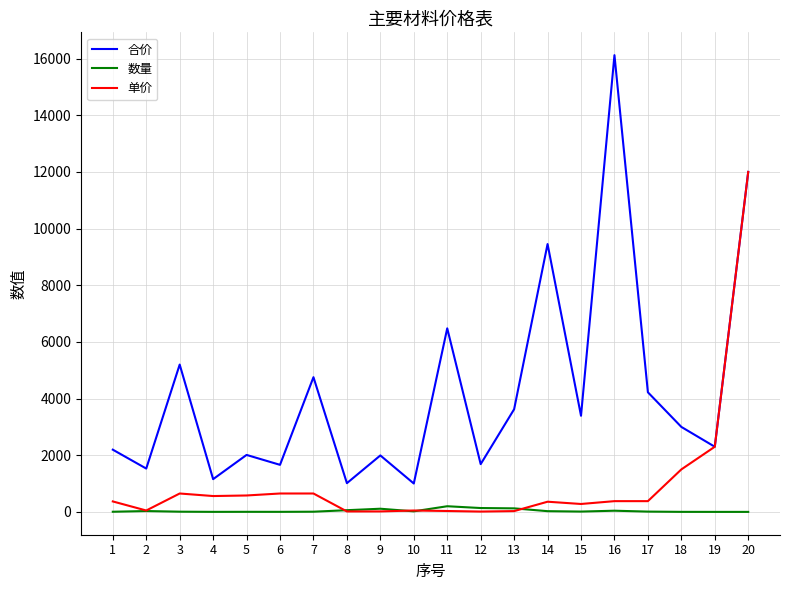

At how many categories does at least one series exceed 12850?

1